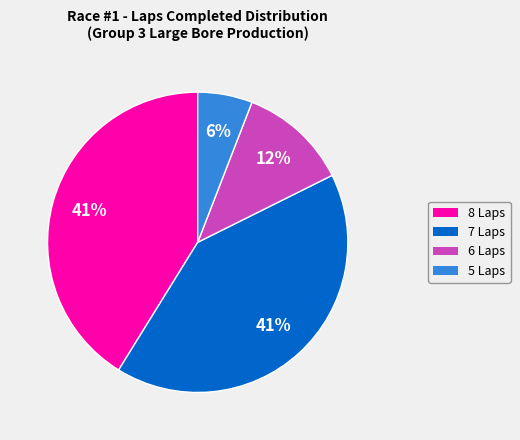

Is there any slice that represents more than half of the pie?

No